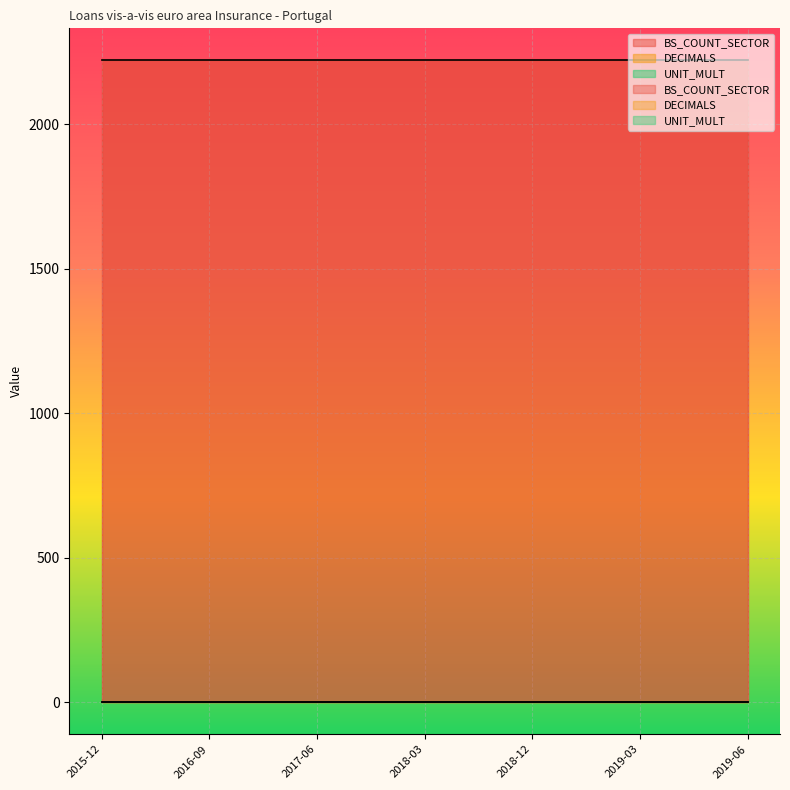

True or false: DECIMALS and BS_COUNT_SECTOR cross at least once.

False